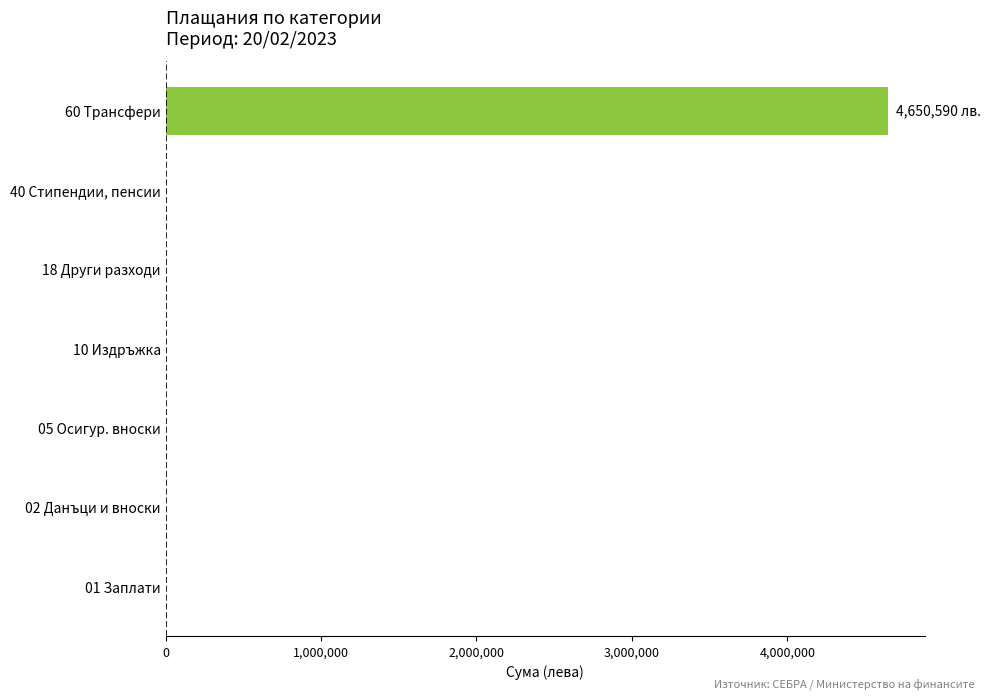

What is the sum of all values?

4650590.2